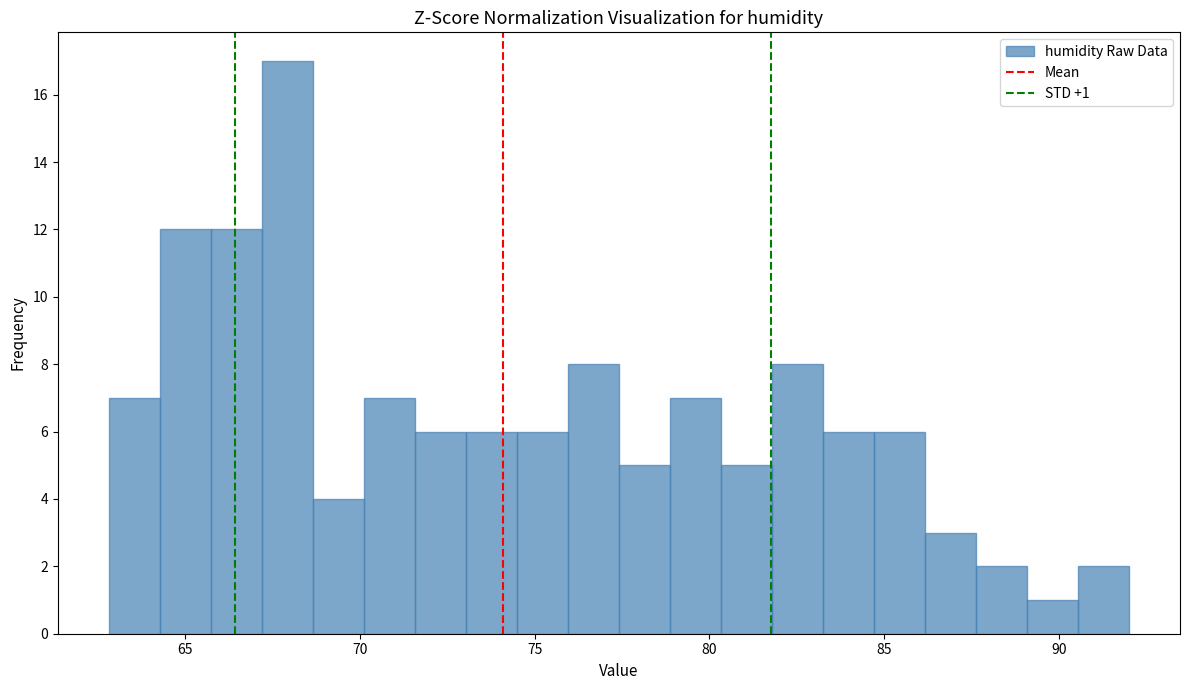

Read against the x-axis, roughly where is the centre of the tallest bar?

68.0